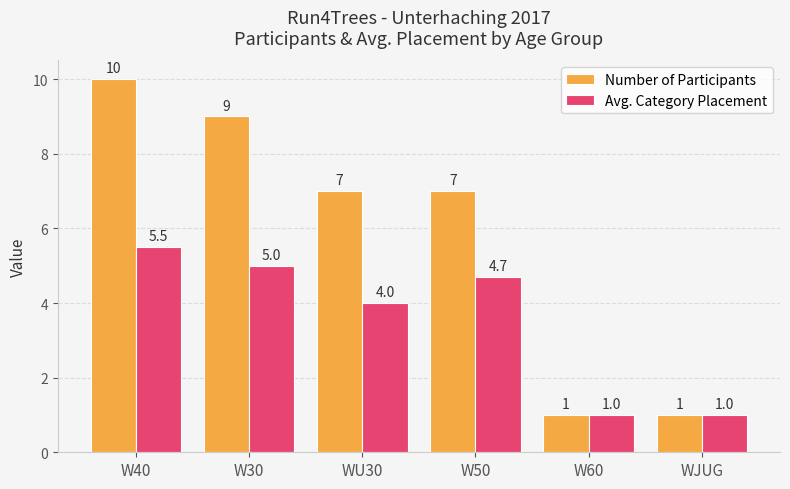

What is the minimum value for Number of Participants?

1.0